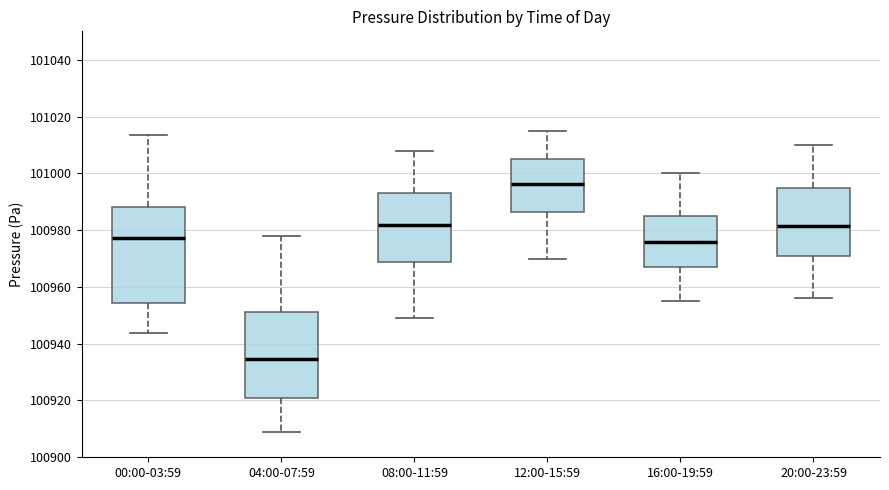

Which box is the tallest, from its lower edge to its upper edge?

00:00-03:59